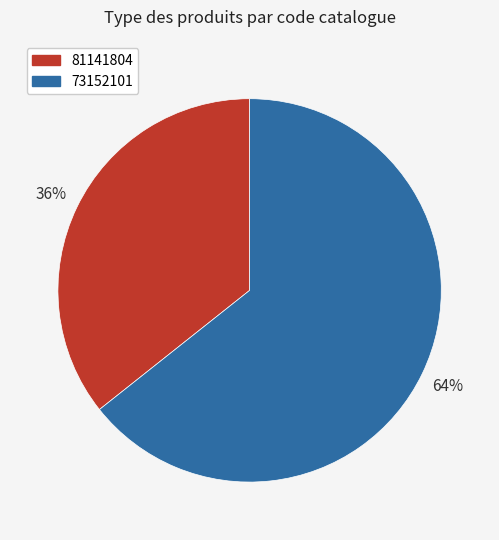

To the nearest percent, what is the average slice percentage?

50%